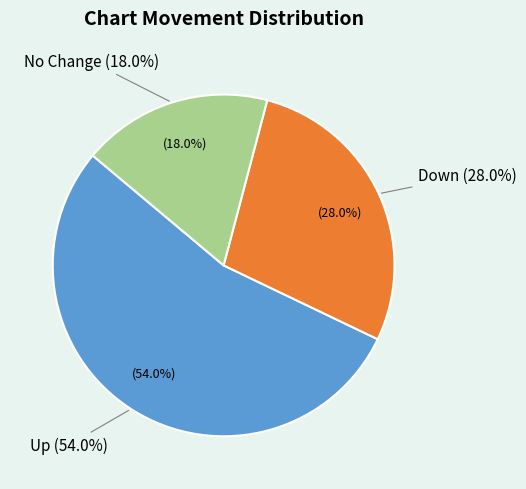

Combined, what portion of the pie is - and up?

72.0%